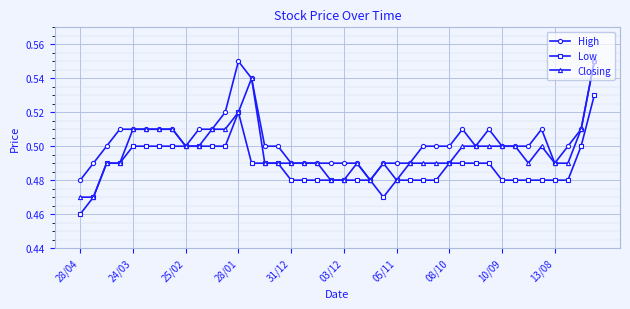

List the series in order of their overall mean, lowest first.

Low, Closing, High